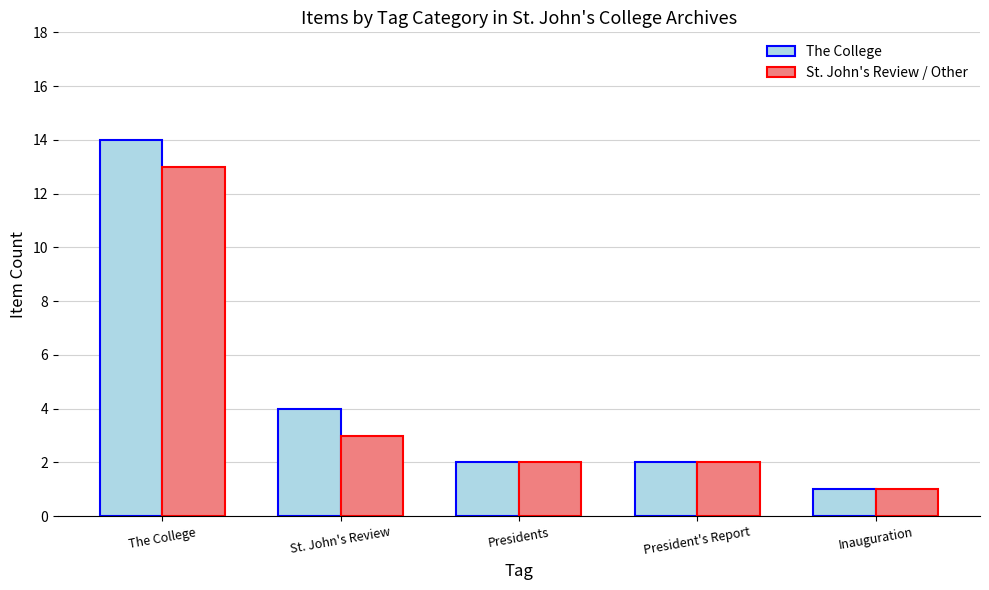

Is the value of The College at St. John's Review greater than the value of St. John's Review / Other at Inauguration?

Yes